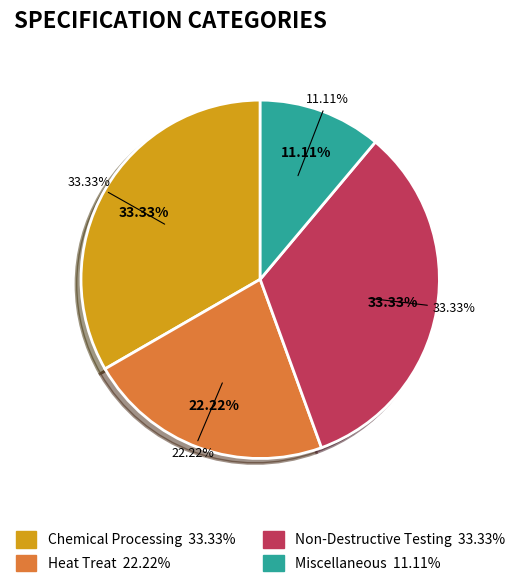

The Miscellaneous slice represents 11% of the pie. True or false?

True